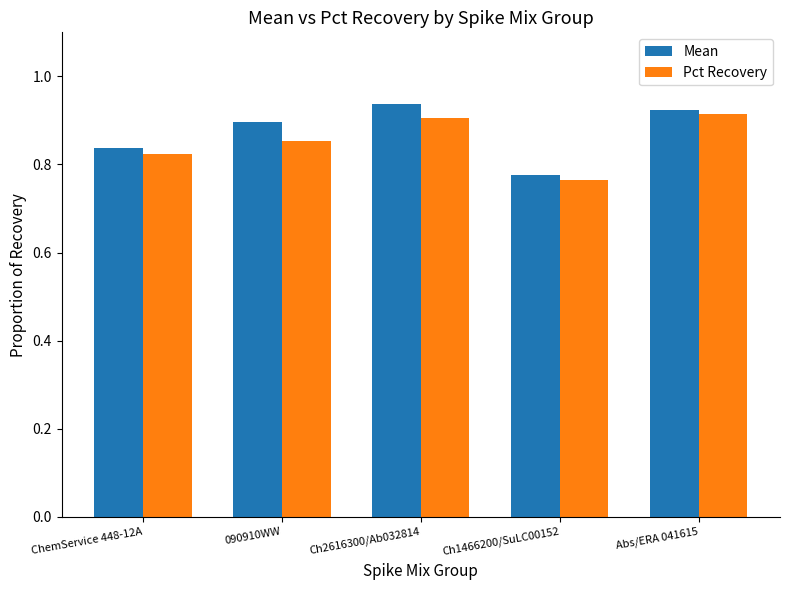

How many groups of bars are there?

5